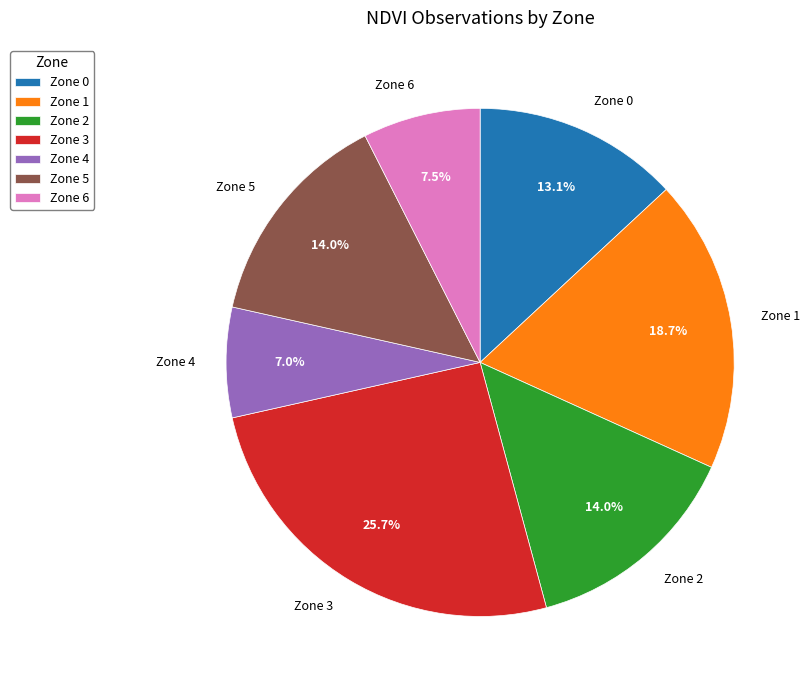

Which has a higher value, Zone 4 or Zone 0?

Zone 0